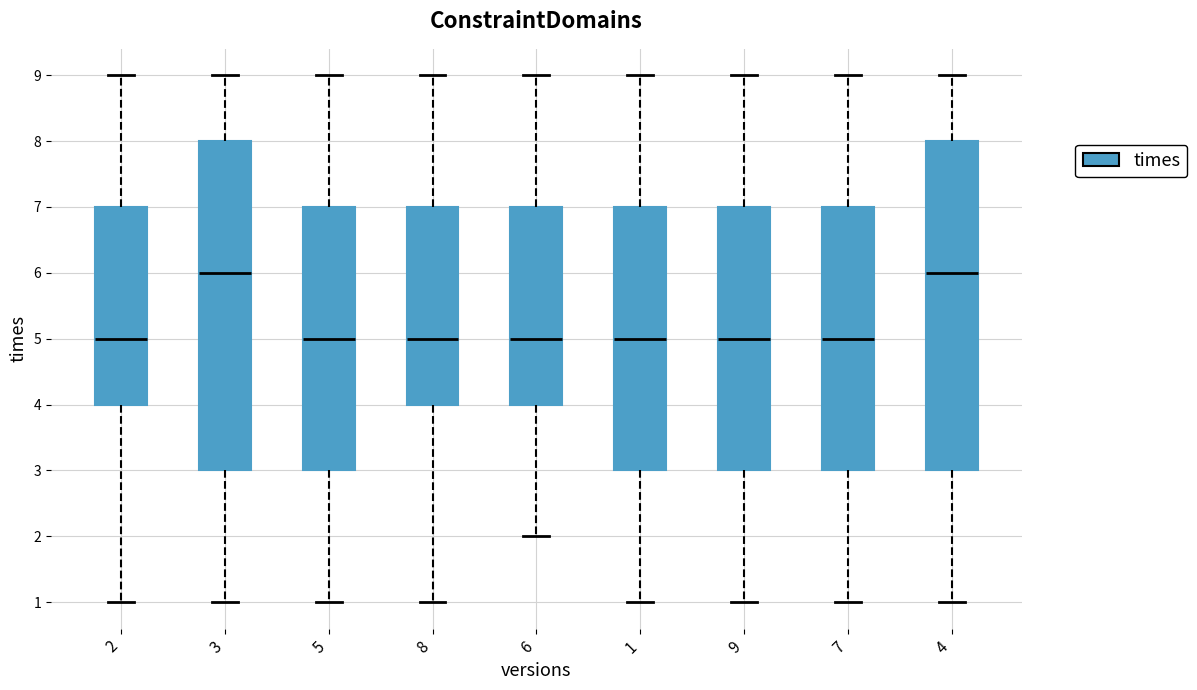

Where is the upper edge of the box at x = 2 on the y-axis? The values are not printed on the chart, so give them approximately, as read against the axis.

7